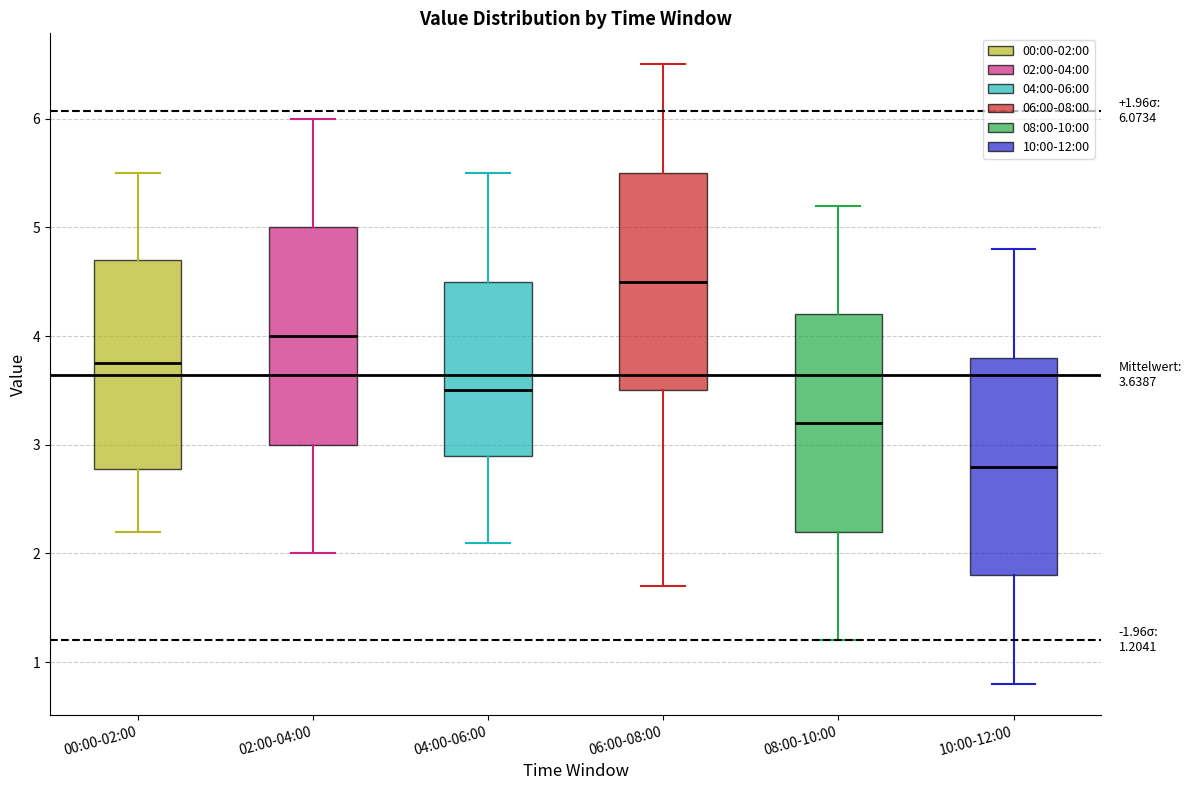

Which box's median line is the highest?

06:00-08:00